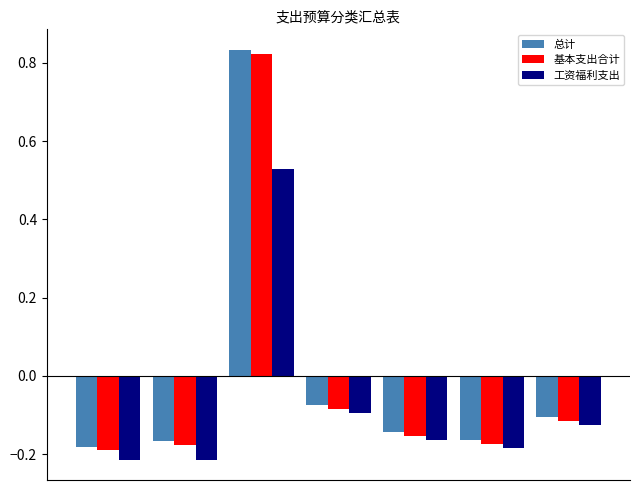

What is the difference between the maximum and minimum values in the 总计 series?

1.0